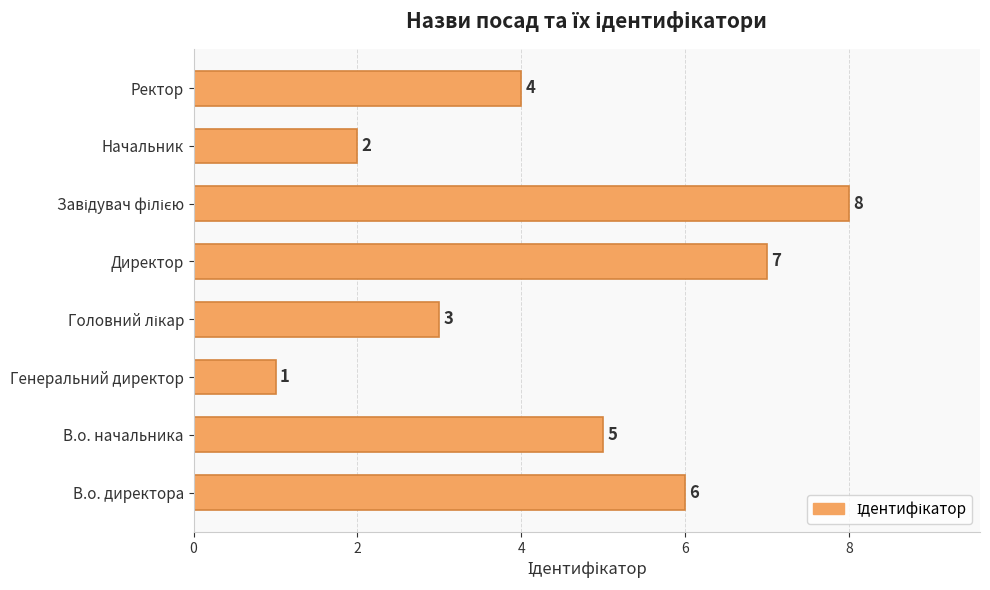

How many data points are less than 5?

4